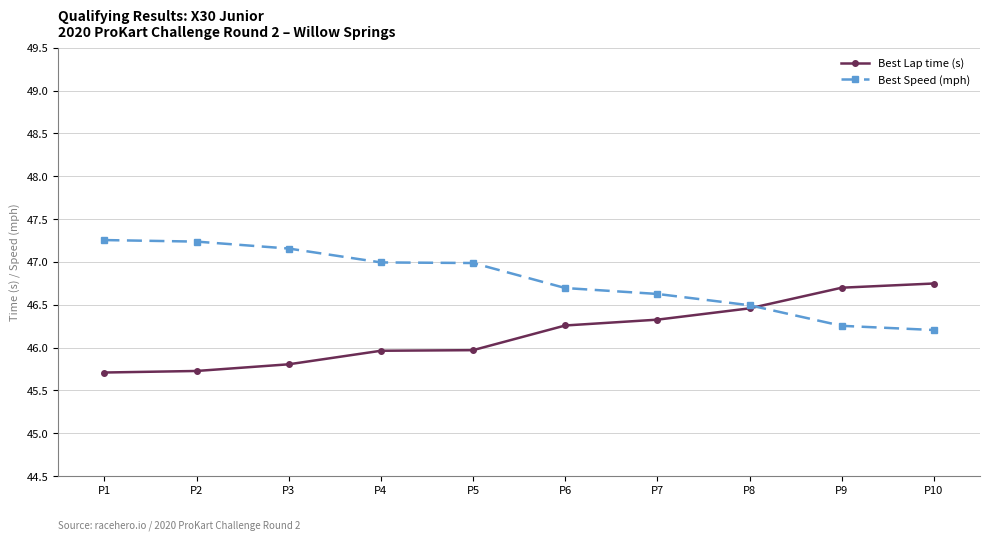

Is this an area chart (filled region under the line)?

No